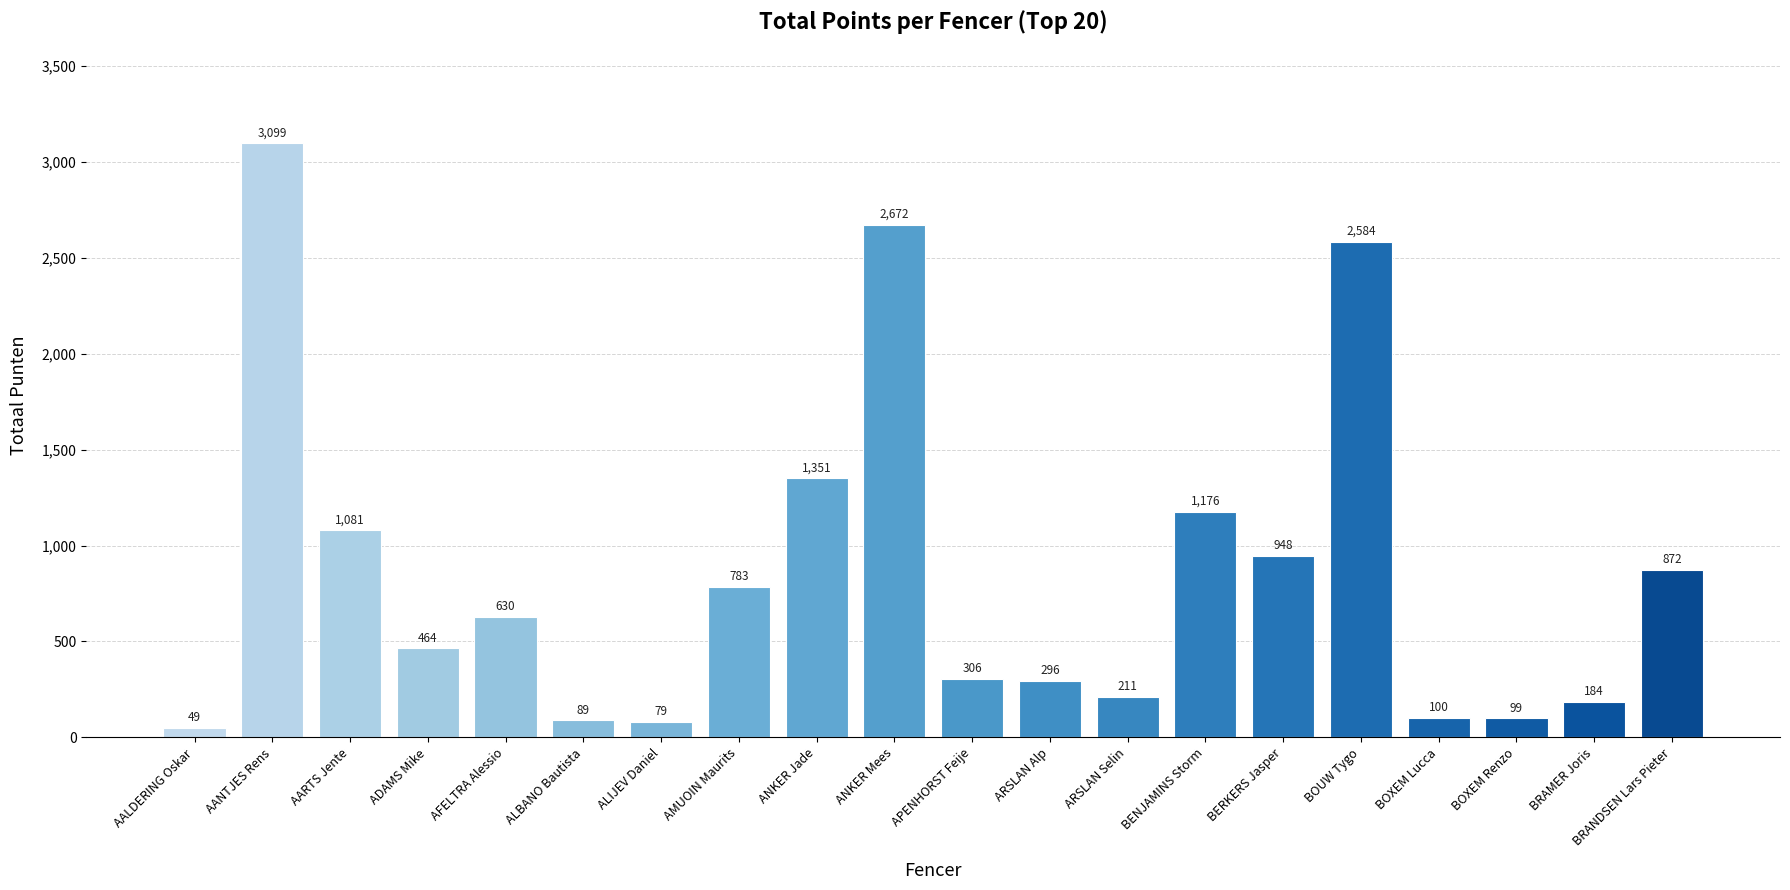

What position from the left is ANKER Mees?

10